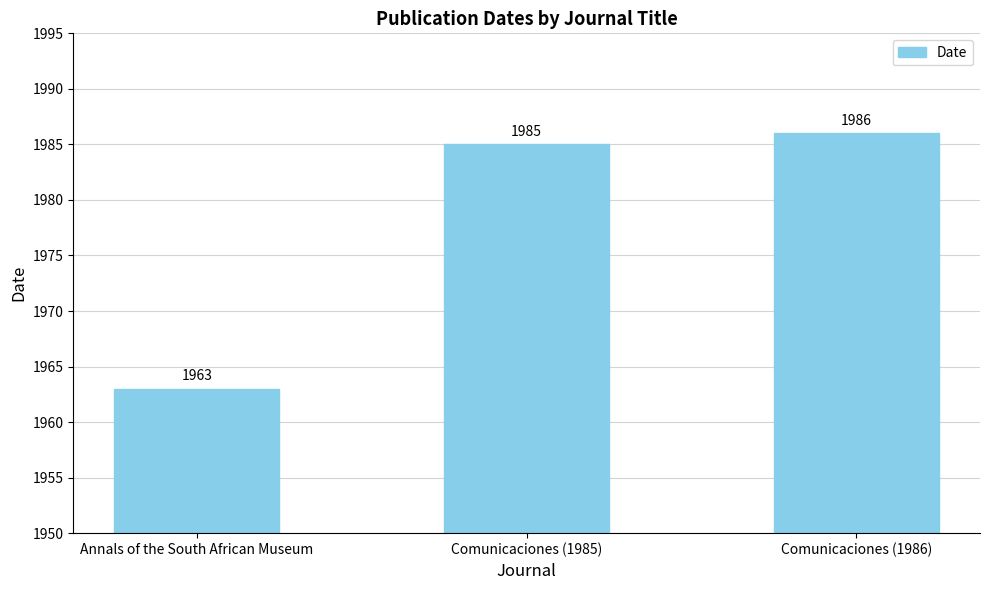

What is the value of the 1st bar from the left?

1963